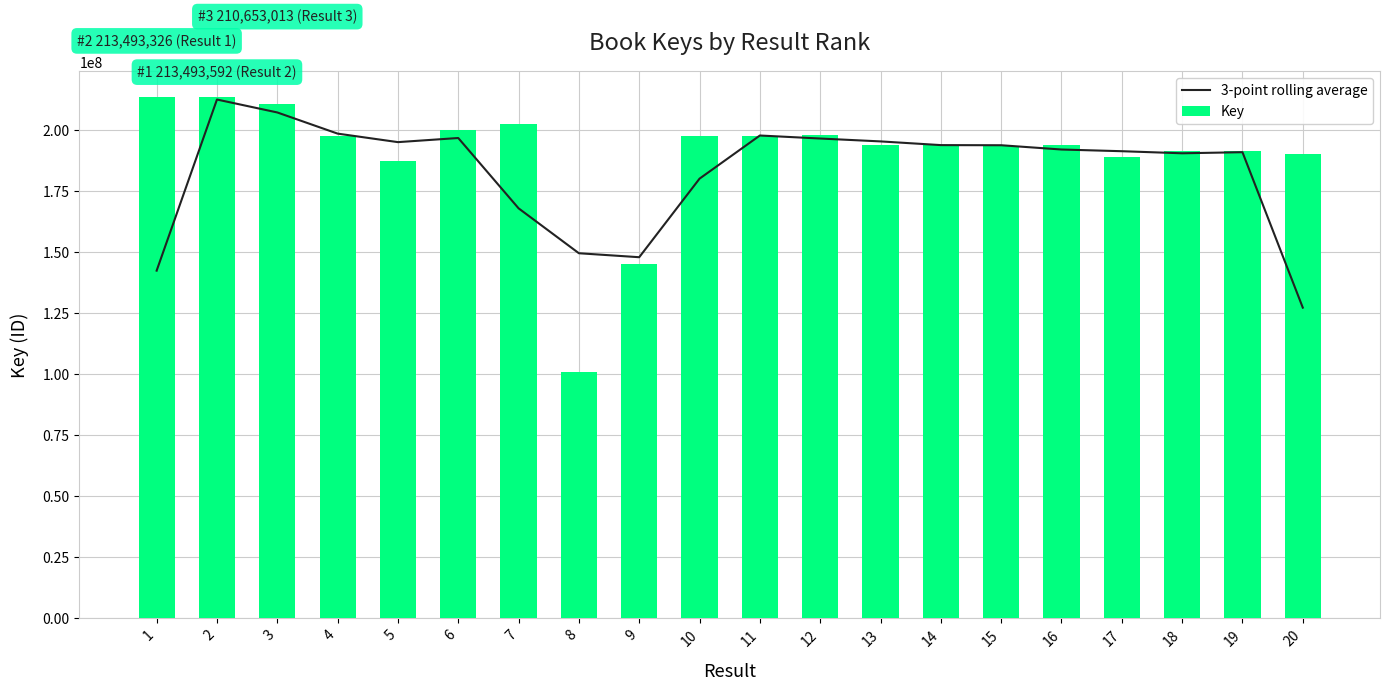

Reading left to right, extract all data points from this chart.

3-point rolling average: 1=142328972.7	2=212546643.7	3=207241908.3	4=198558794.0	5=195062603.3	6=196755552.7	7=167900562.0	8=149473523.0	9=147843125.7	10=180083254.3	11=197781438.0	12=196544110.7	13=195362474.7	14=193842912.0	15=193787396.0	16=192034530.3	17=191338873.3	18=190486904.0	19=190931937.7	20=127154532.3
Key: 1=213493326.0	2=213493592.0	3=210653013.0	4=197579120.0	5=187444249.0	6=200164441.0	7=202657968.0	8=100879277.0	9=144883324.0	10=197766776.0	11=197599663.0	12=197977875.0	13=194054794.0	14=194054755.0	15=193419187.0	16=193888246.0	17=188796158.0	18=191332216.0	19=191332338.0	20=190131259.0